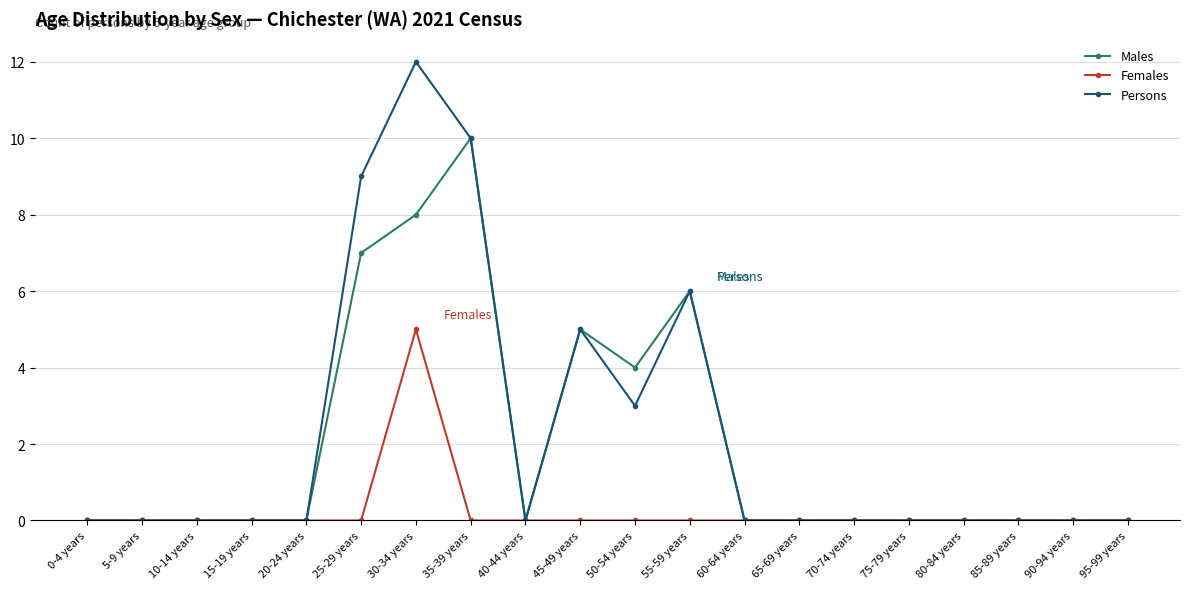

Does the chart have visible grid lines?

Yes